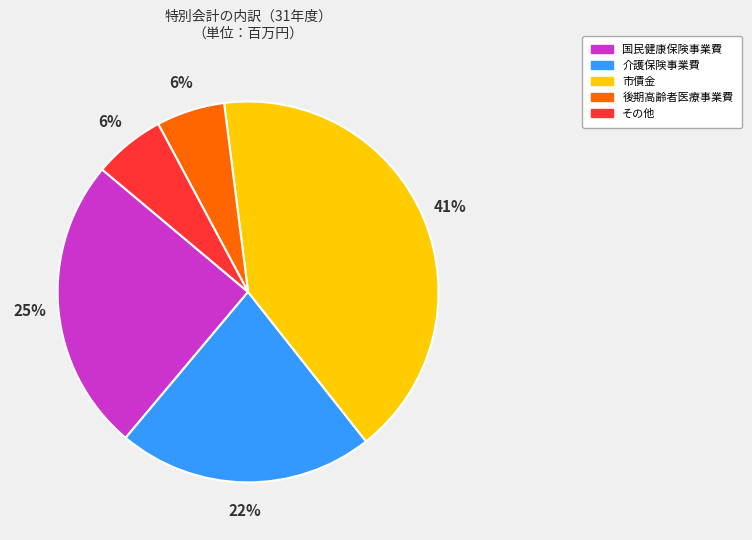

Is there a majority slice in this chart?

No